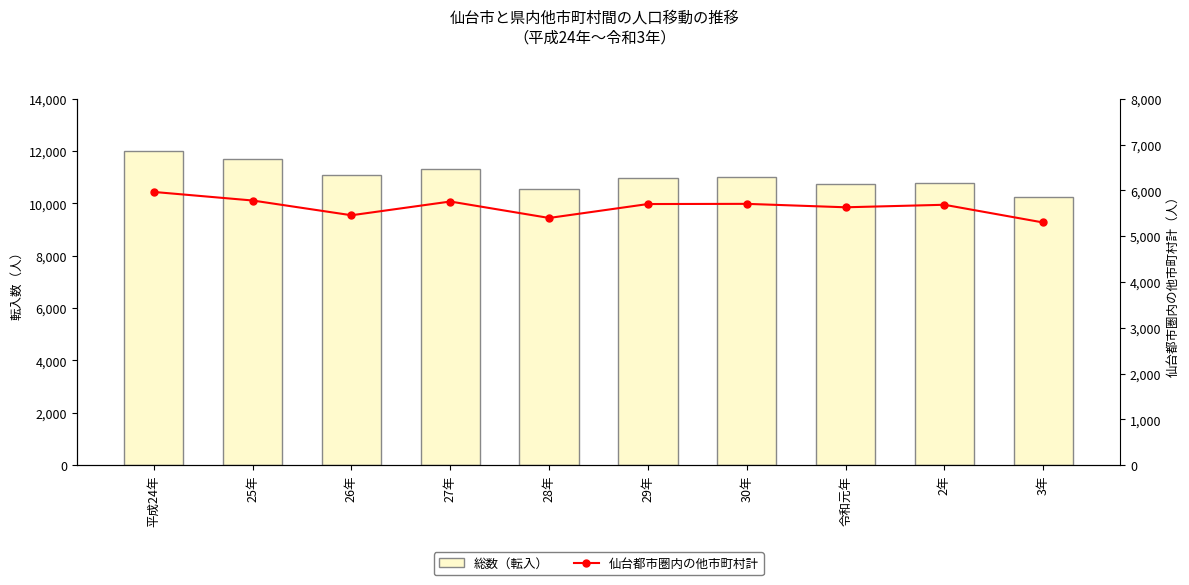

Reading left to right, what are all the values shown in this chart?

総数（転入）: 平成24年=11986	25年=11708	26年=11087	27年=11309	28年=10554	29年=10965	30年=11002	令和元年=10750	2年=10795	3年=10236
仙台都市圏内の他市町村計: 平成24年=5965	25年=5778	26年=5456	27年=5756	28年=5397	29年=5701	30年=5705	令和元年=5630	2年=5685	3年=5298